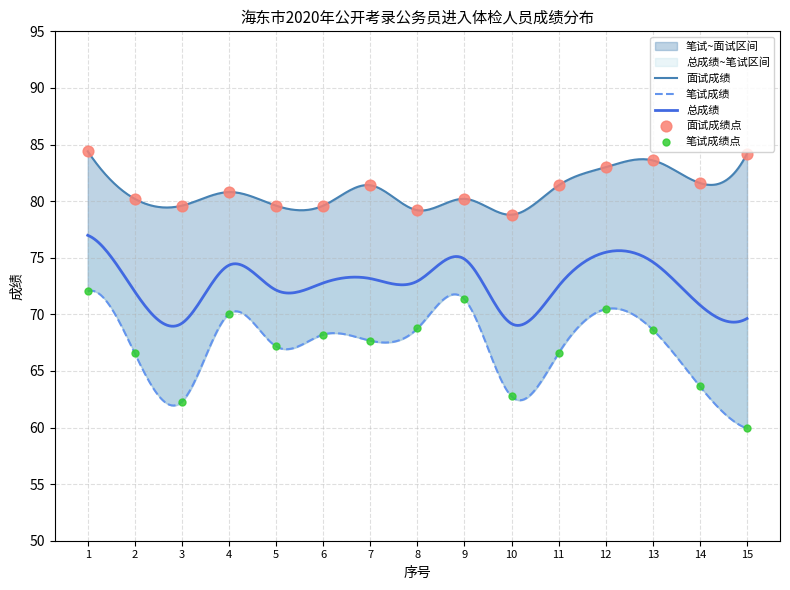

Which series has the largest total across all categories?

面试成绩